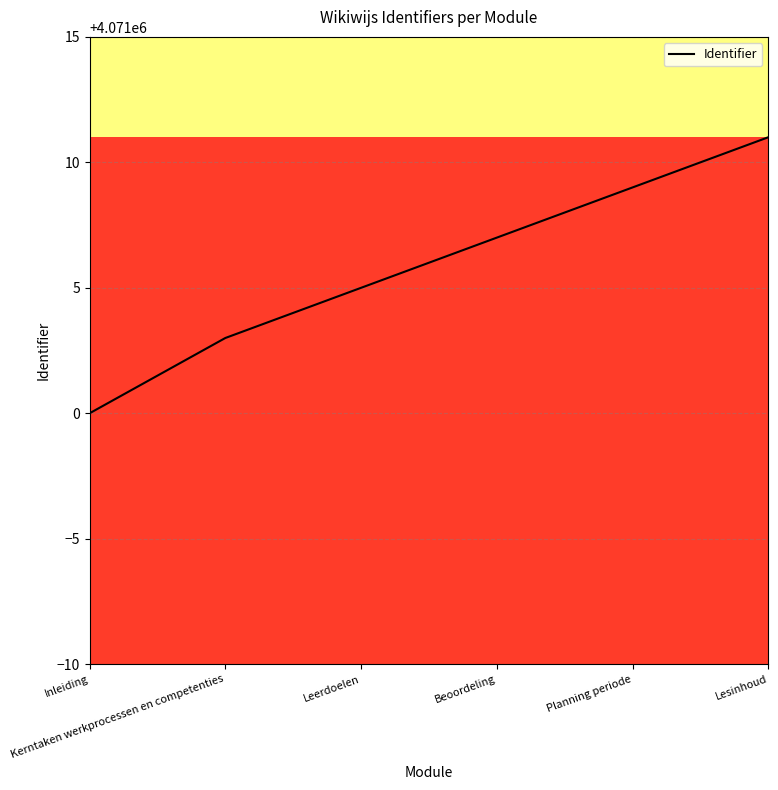

What is the ratio of the value at Kerntaken werkprocessen en competenties to the value at Beoordeling?

1.0